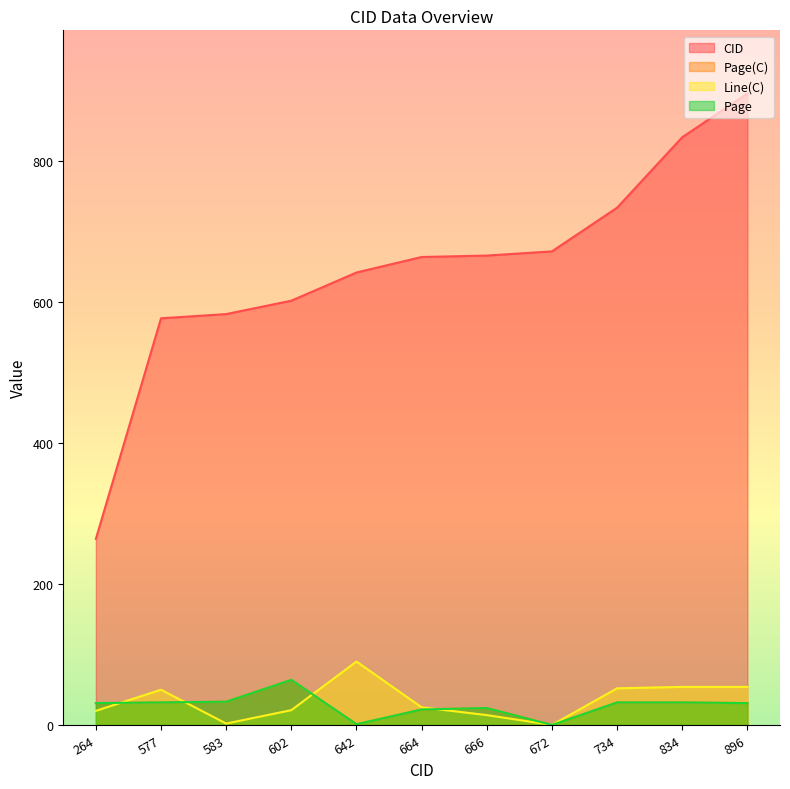

How many categories are shown in the chart?

11